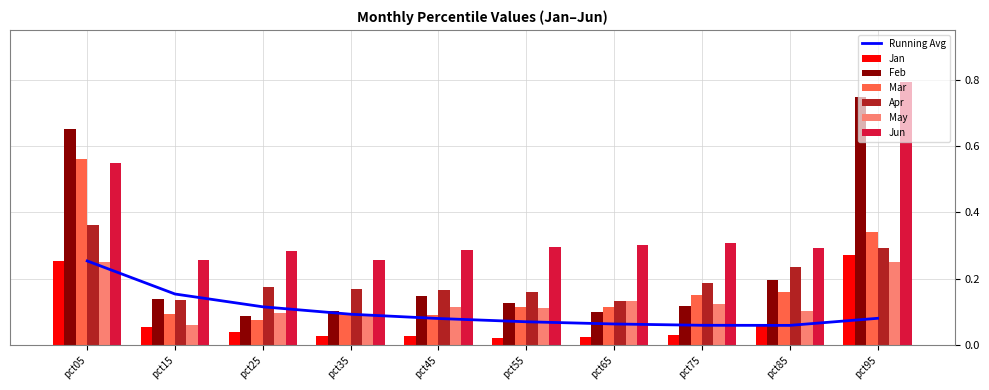

What is the highest value of the Jan series?

0.3